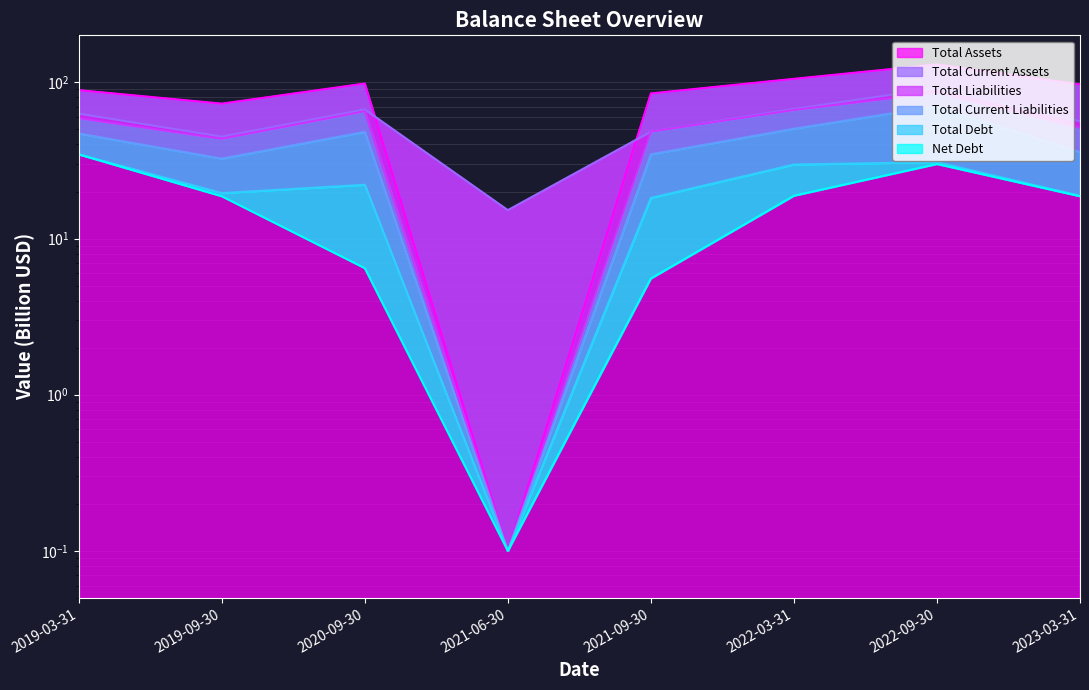

Reading left to right, transcribe all the data shown in this chart.

Total Assets: 89.2	73.0	98.3	0.1	84.9	105.3	130.1	97.0
Total Liabilities: 58.9	43.5	65.3	0.1	48.3	66.5	85.7	51.1
Total Current Assets: 63.1	44.9	67.1	15.2	48.4	67.6	92.0	56.5
Total Current Liabilities: 47.1	32.5	48.2	0.1	34.6	50.5	70.5	35.8
Total Debt: 34.6	19.5	22.1	0.1	18.2	29.8	30.8	18.8
Net Debt: 34.6	18.6	6.5	0.1	5.5	18.8	30.0	18.7